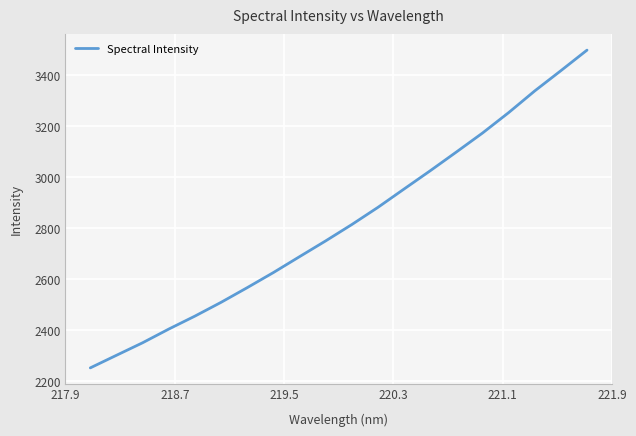

What is the smallest value displayed?

2252.7